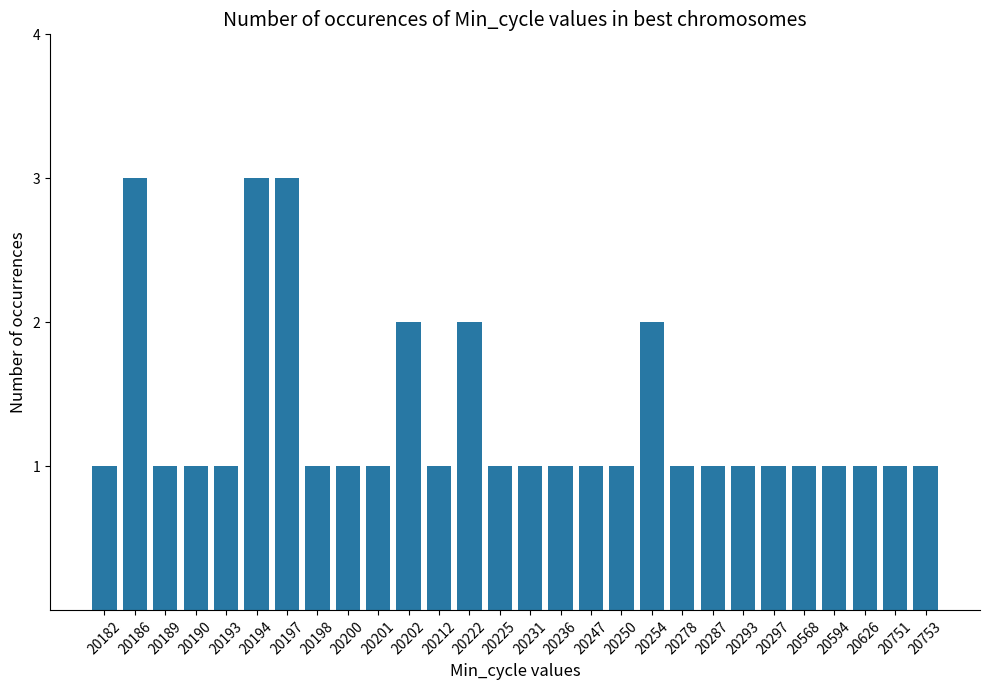

What is the maximum value shown in the chart?

3